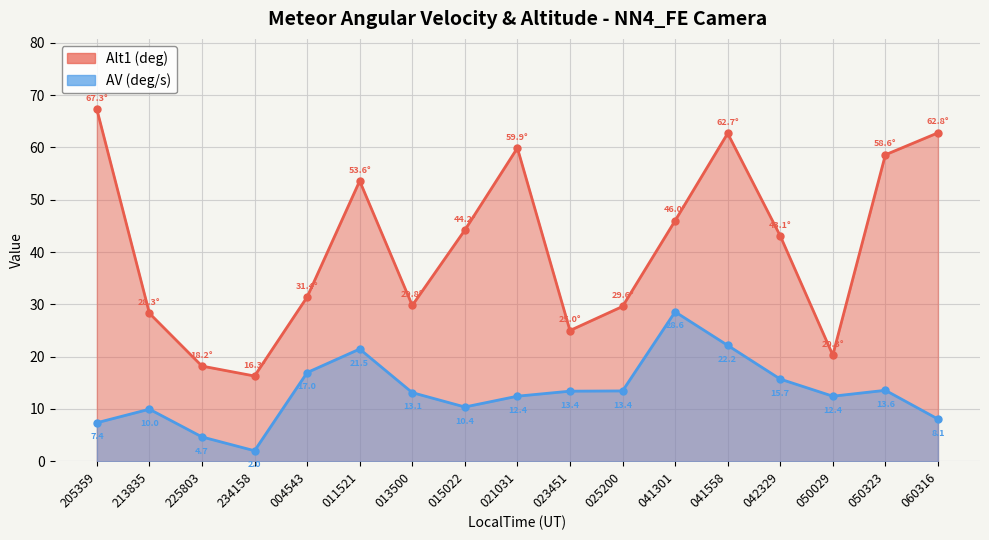

The Alt1 (deg) series shows 91.1 at 011521. True or false?

False